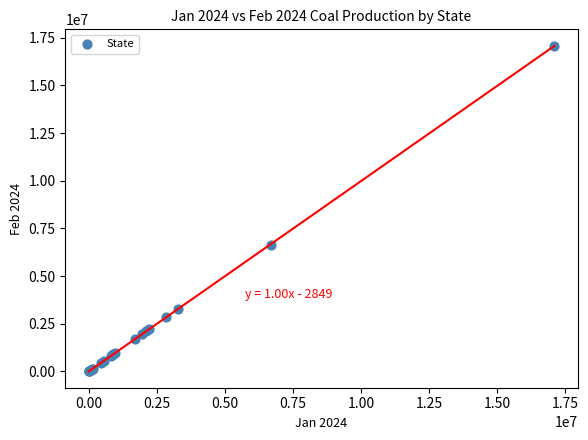

What Y value in the scatter plot is closest to 8543662?

6644054